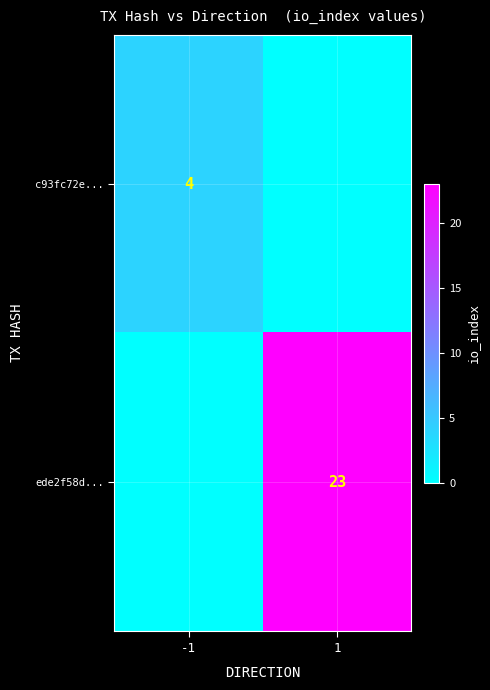

Is it true that c93fc72e... equals 2 at -1?

False